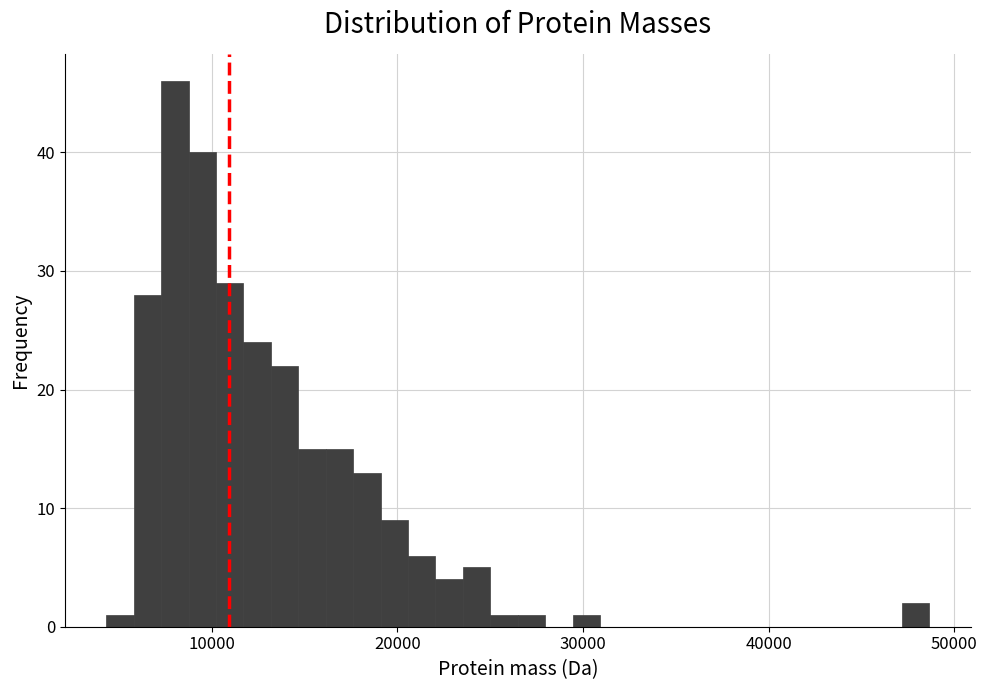

Around what value on the x-axis is the tallest bar? Give the approximate position of its centre, as read against the axis.

8000